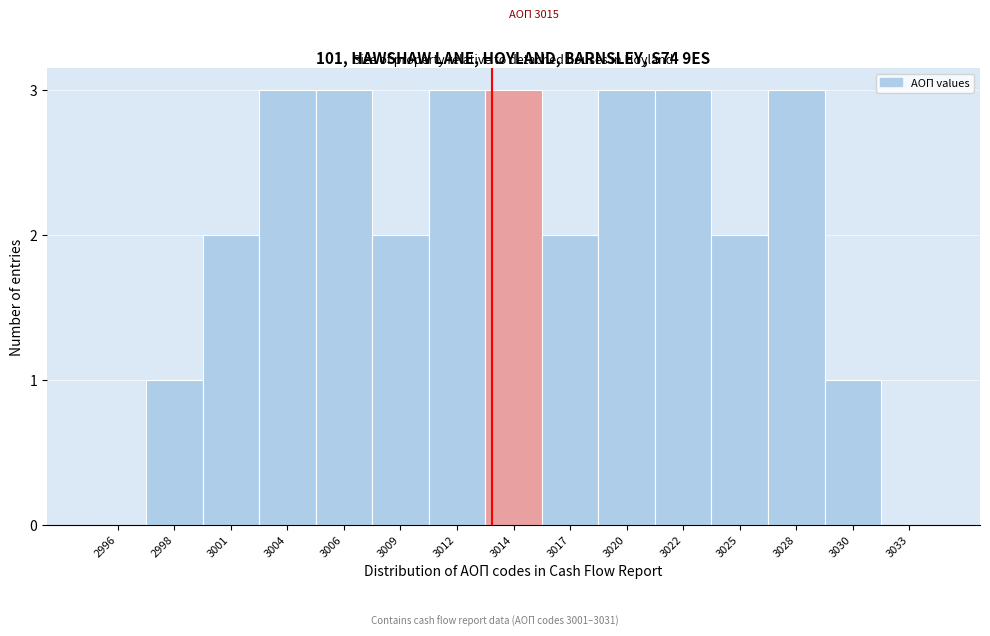

Reading left to right, transcribe all the data shown in this chart.

2996=0	2998=1	3001=2	3004=3	3006=3	3009=2	3012=3	3014=3	3017=2	3020=3	3022=3	3025=2	3028=3	3030=1	3033=0